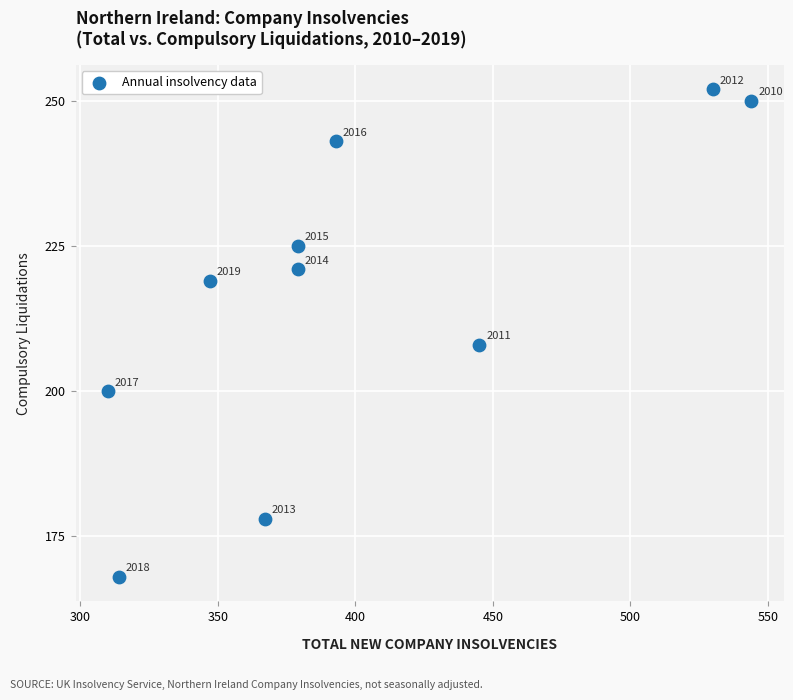

What Y value in the scatter plot is closest to 210?

208